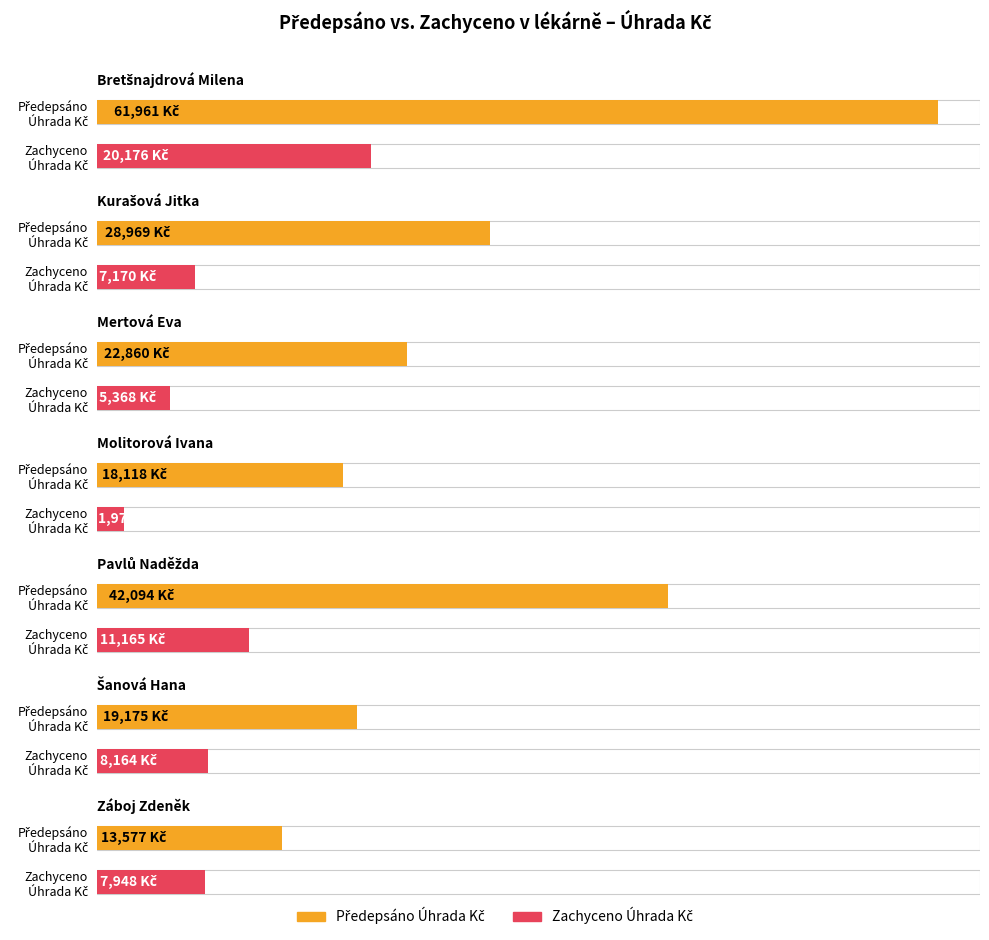

True or false: Předepsáno Úhrada Kč has a value of 22860.4 at Mertová
Eva.

True